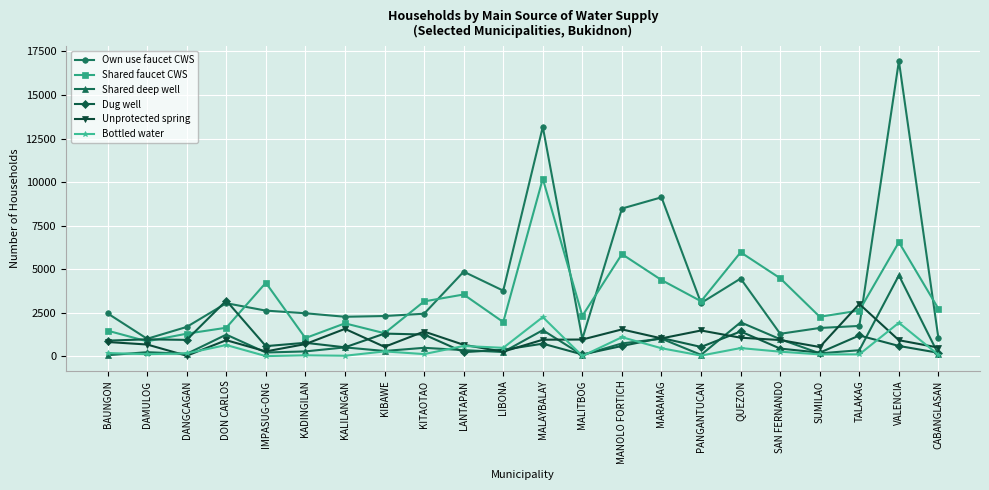

What is the difference between the Own use faucet CWS values at PANGANTUCAN and MALITBOG?

2060